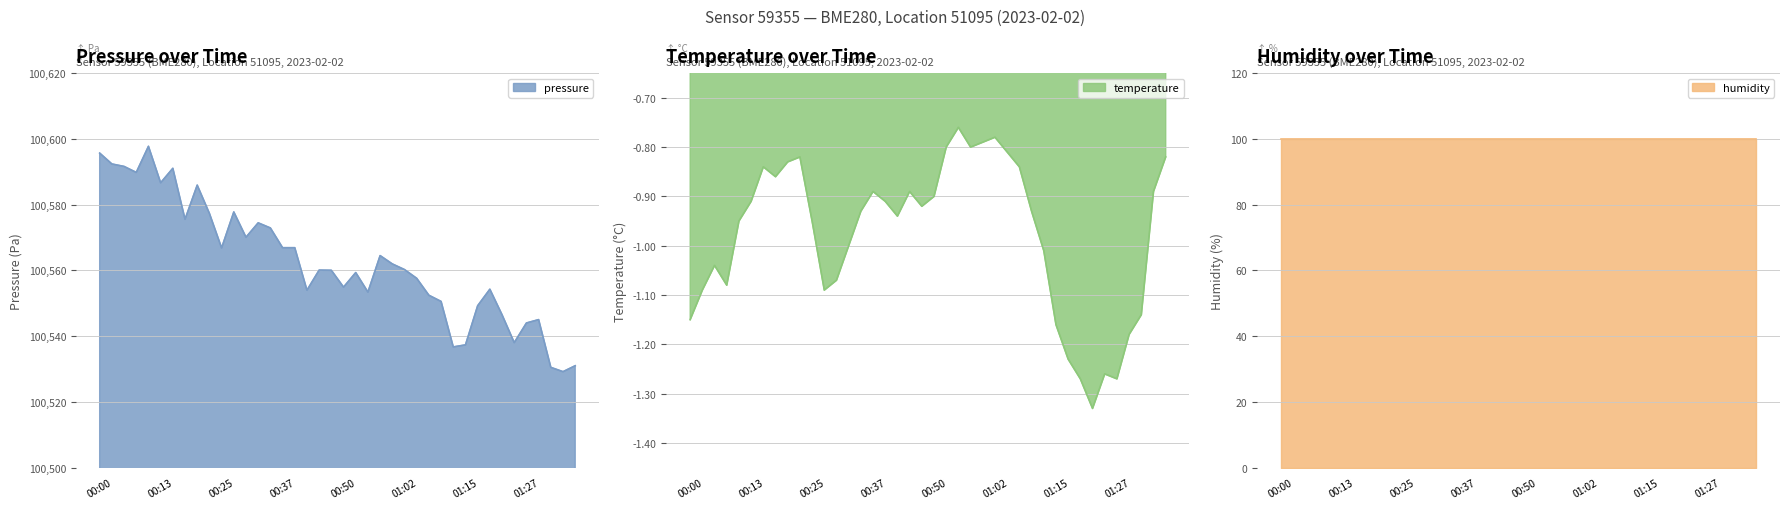

True or false: temperature and pressure intersect in this chart.

False